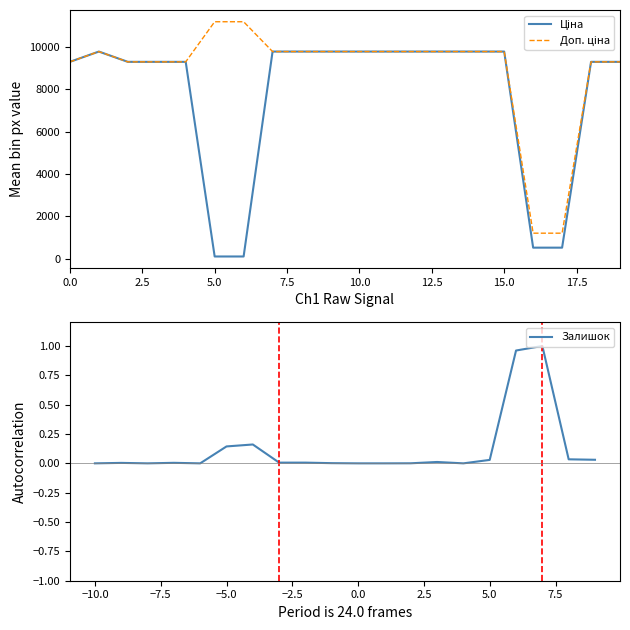

How many lines are shown in the chart?

3